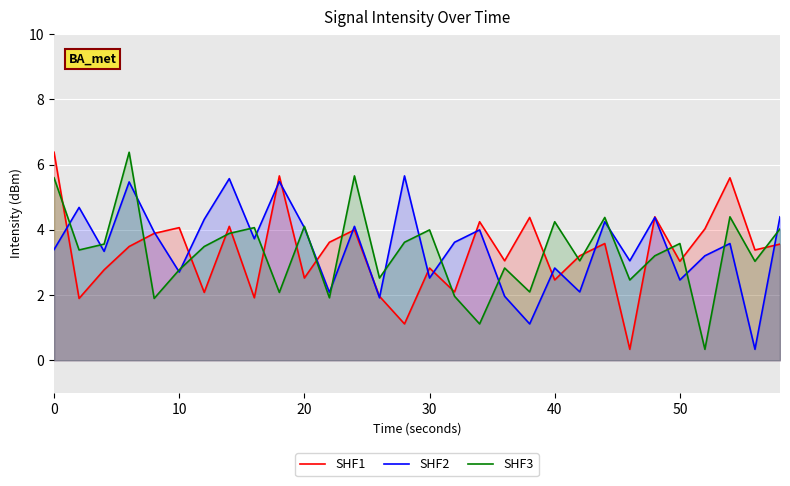

At 0, list the series in order from largest to smallest.

SHF1, SHF3, SHF2